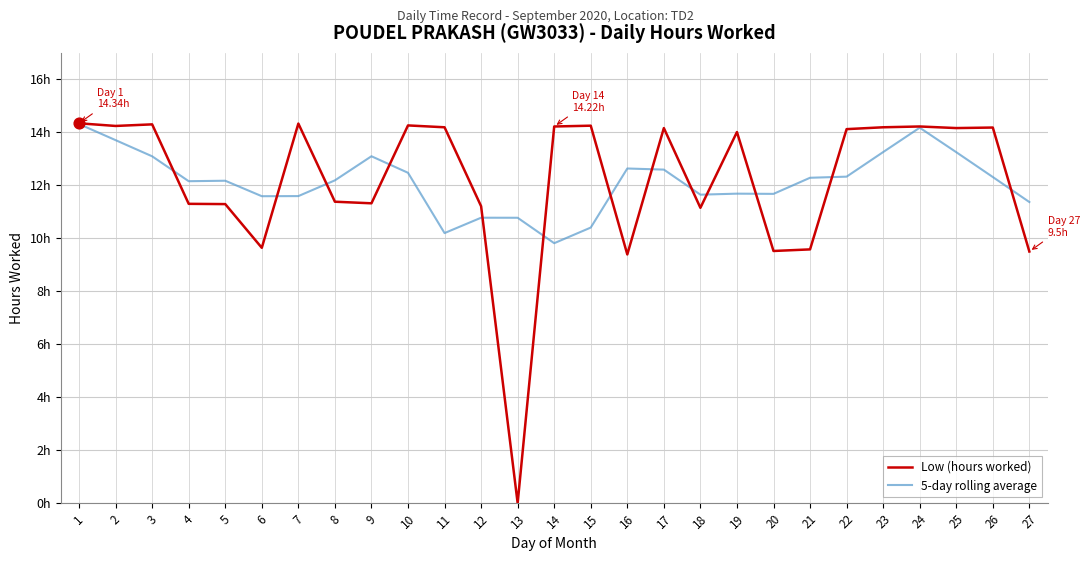

Is the value of Low (hours worked) at 6 greater than the value of 5-day rolling average at 10?

No